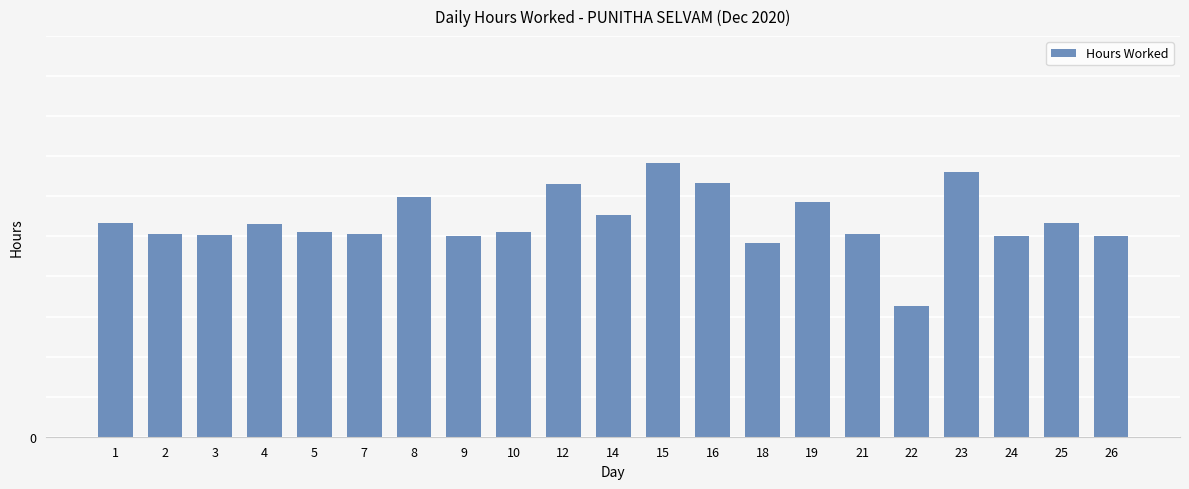

What is the value of the 10th bar from the left?

12.6